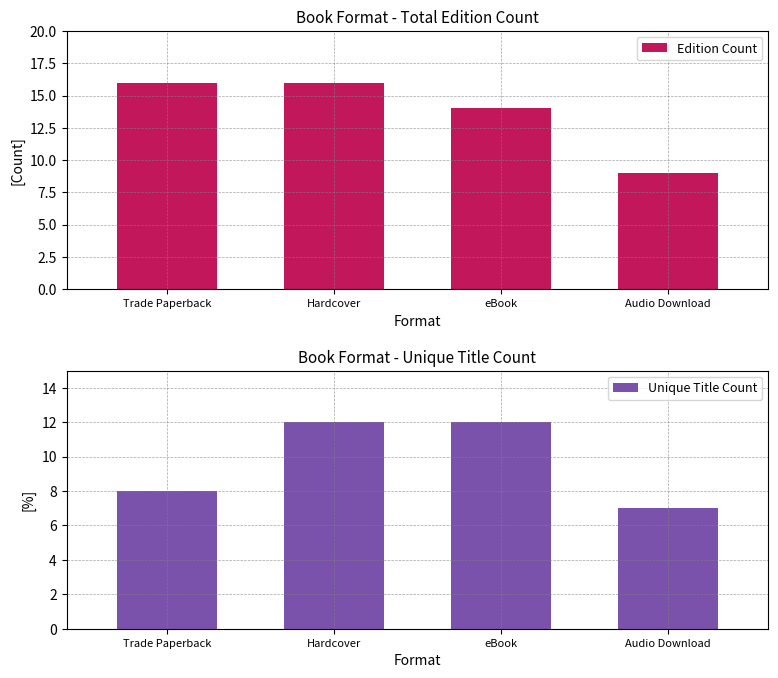

How many values in the Unique Title Count series are below 12?

2